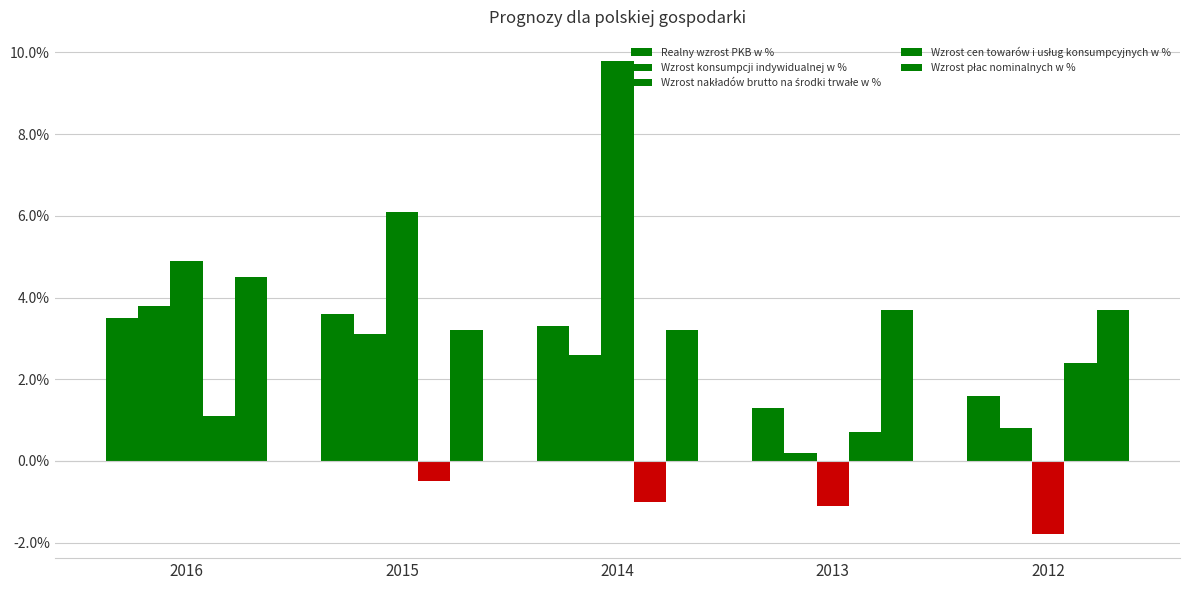

What is the spread (max minus min) of values at 2015?

6.6